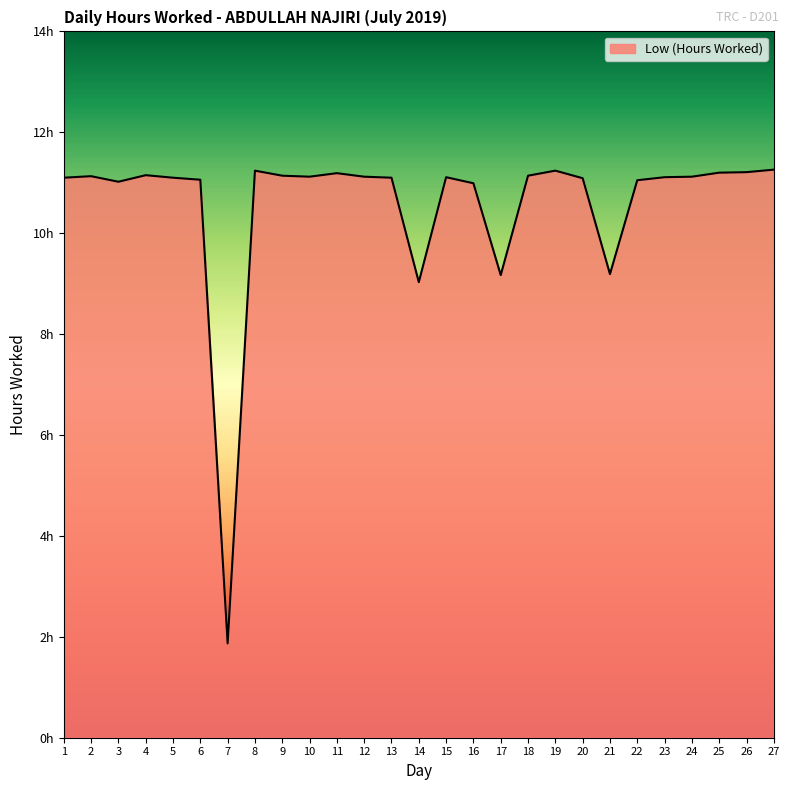

What is the minimum value shown in the chart?

1.9